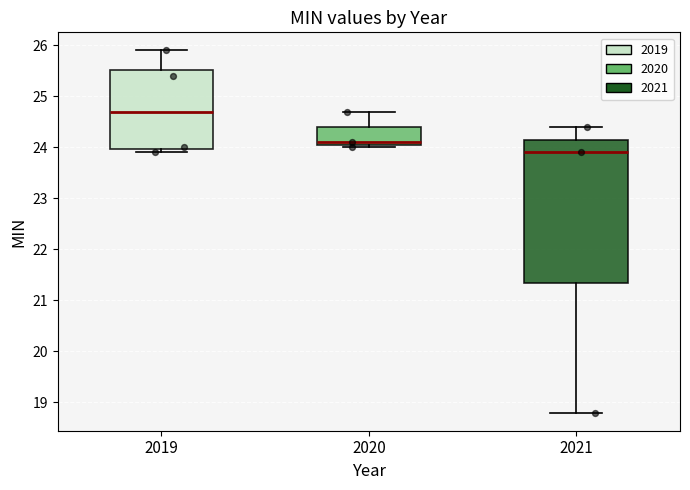

Which box has the lowest median line?

2021